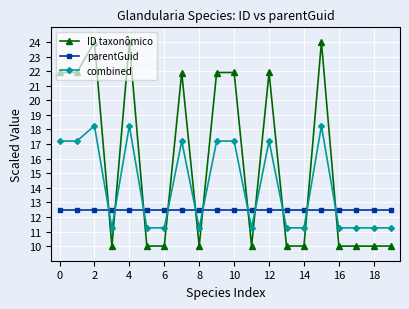

Which series has the largest range (max minus min)?

ID taxonômico